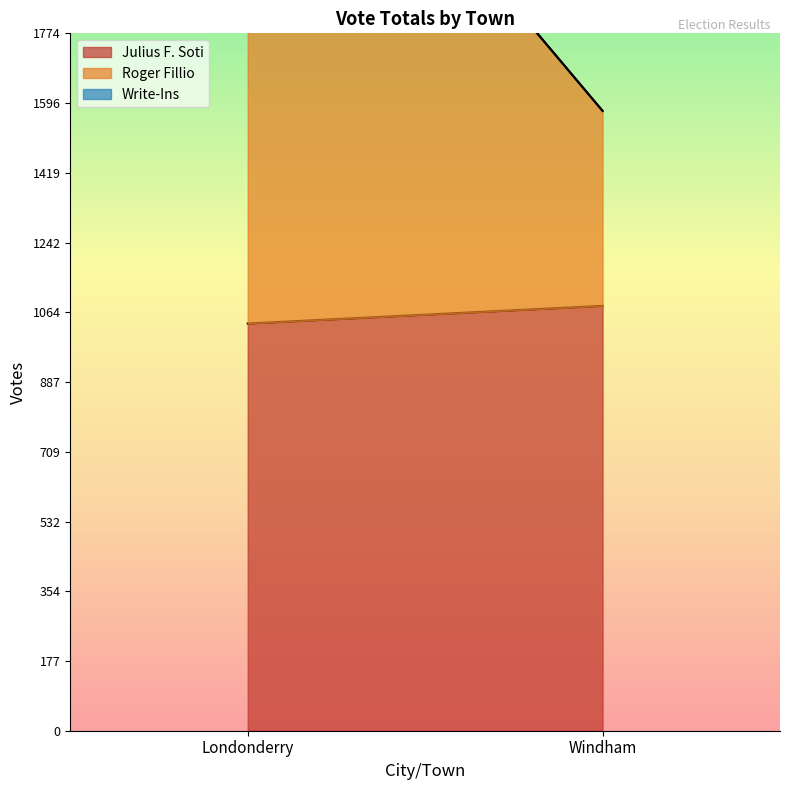

What is the difference between the maximum and minimum values in the Julius F. Soti series?

45